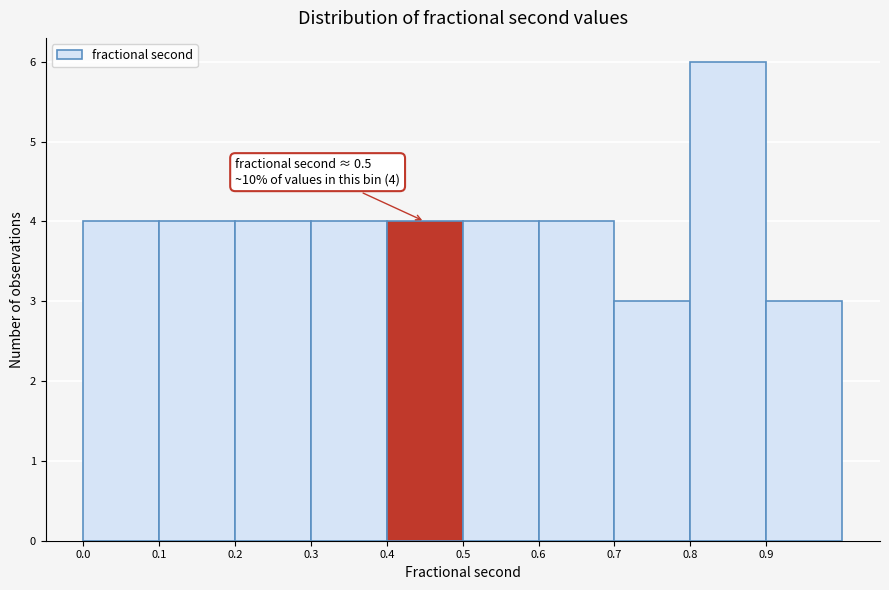

Over which range of the x-axis is the bar tallest?

0.8 to 0.9